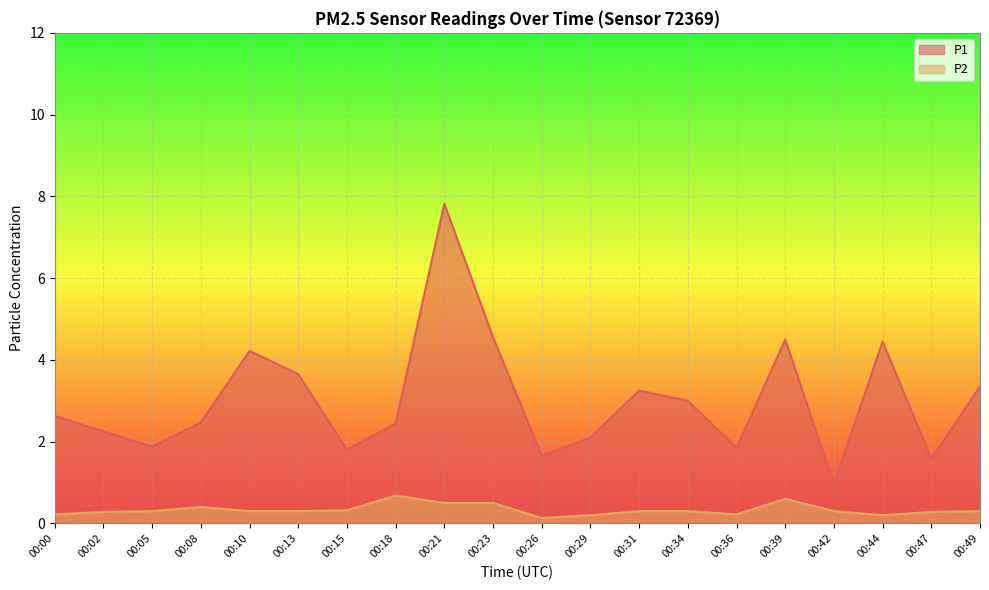

What are all the series names shown in the legend?

P1, P2